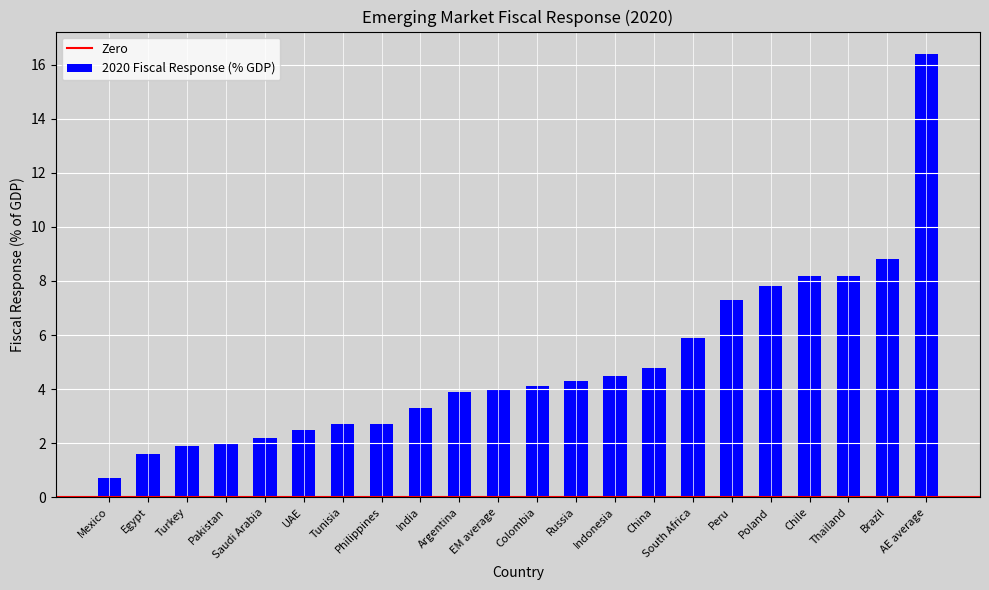

What is the approximate value at Brazil?

8.8